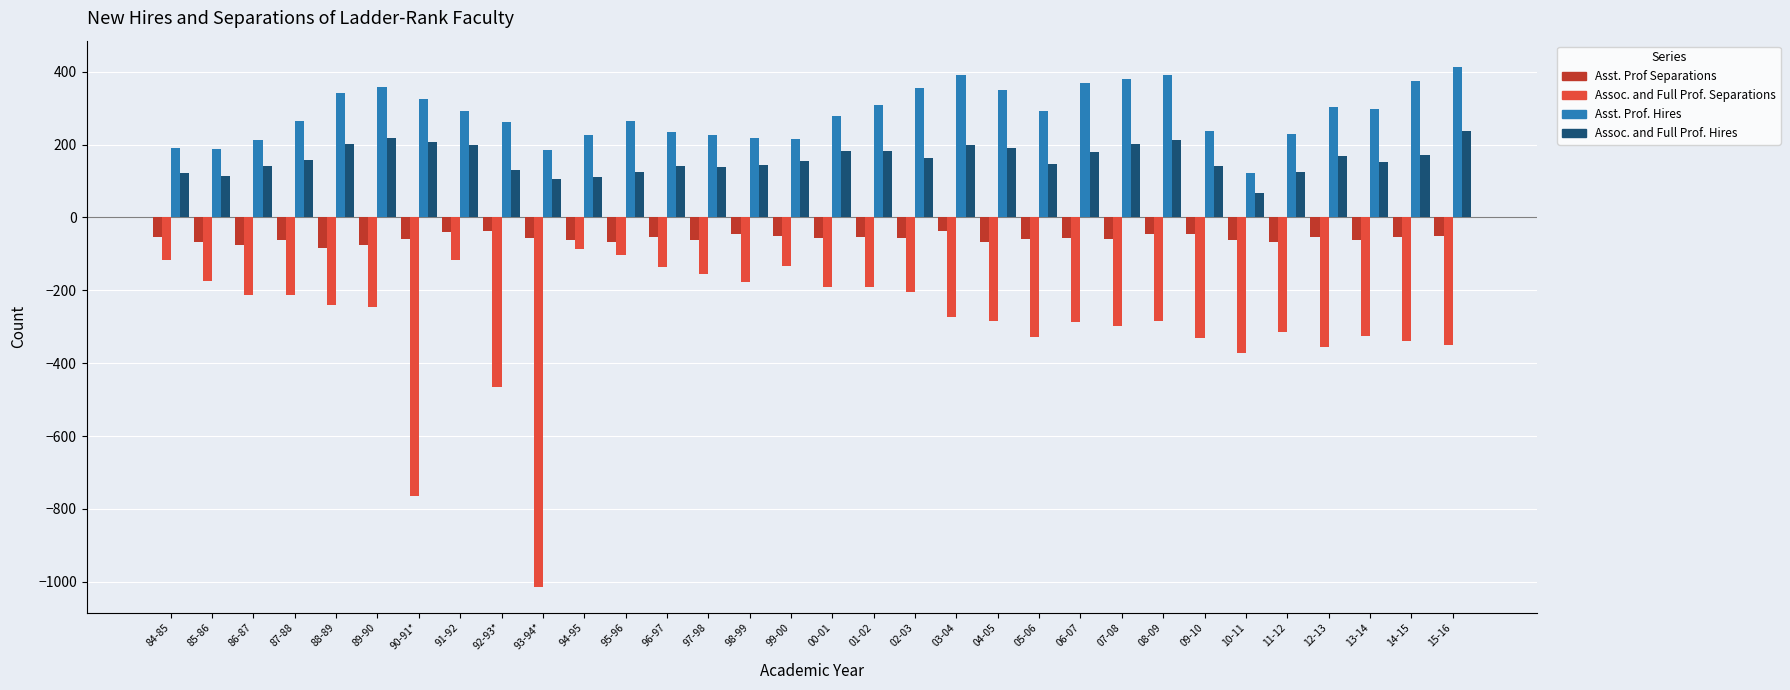

Is the value of Asst. Prof. Hires at 03-04 greater than the value of Assoc. and Full Prof. Hires at 96-97?

Yes